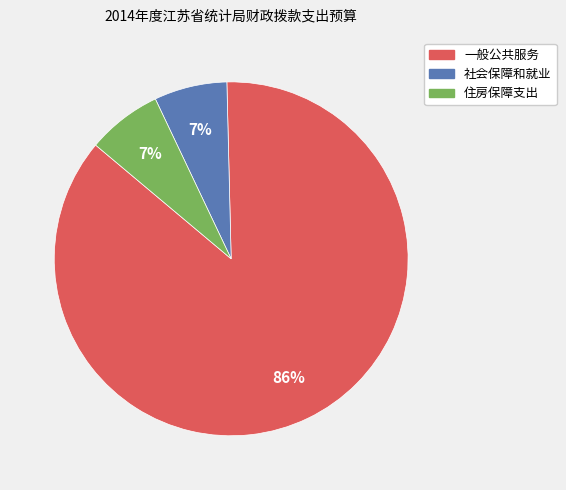

Combined, do 社会保障和就业 and 一般公共服务 account for over 50%?

Yes